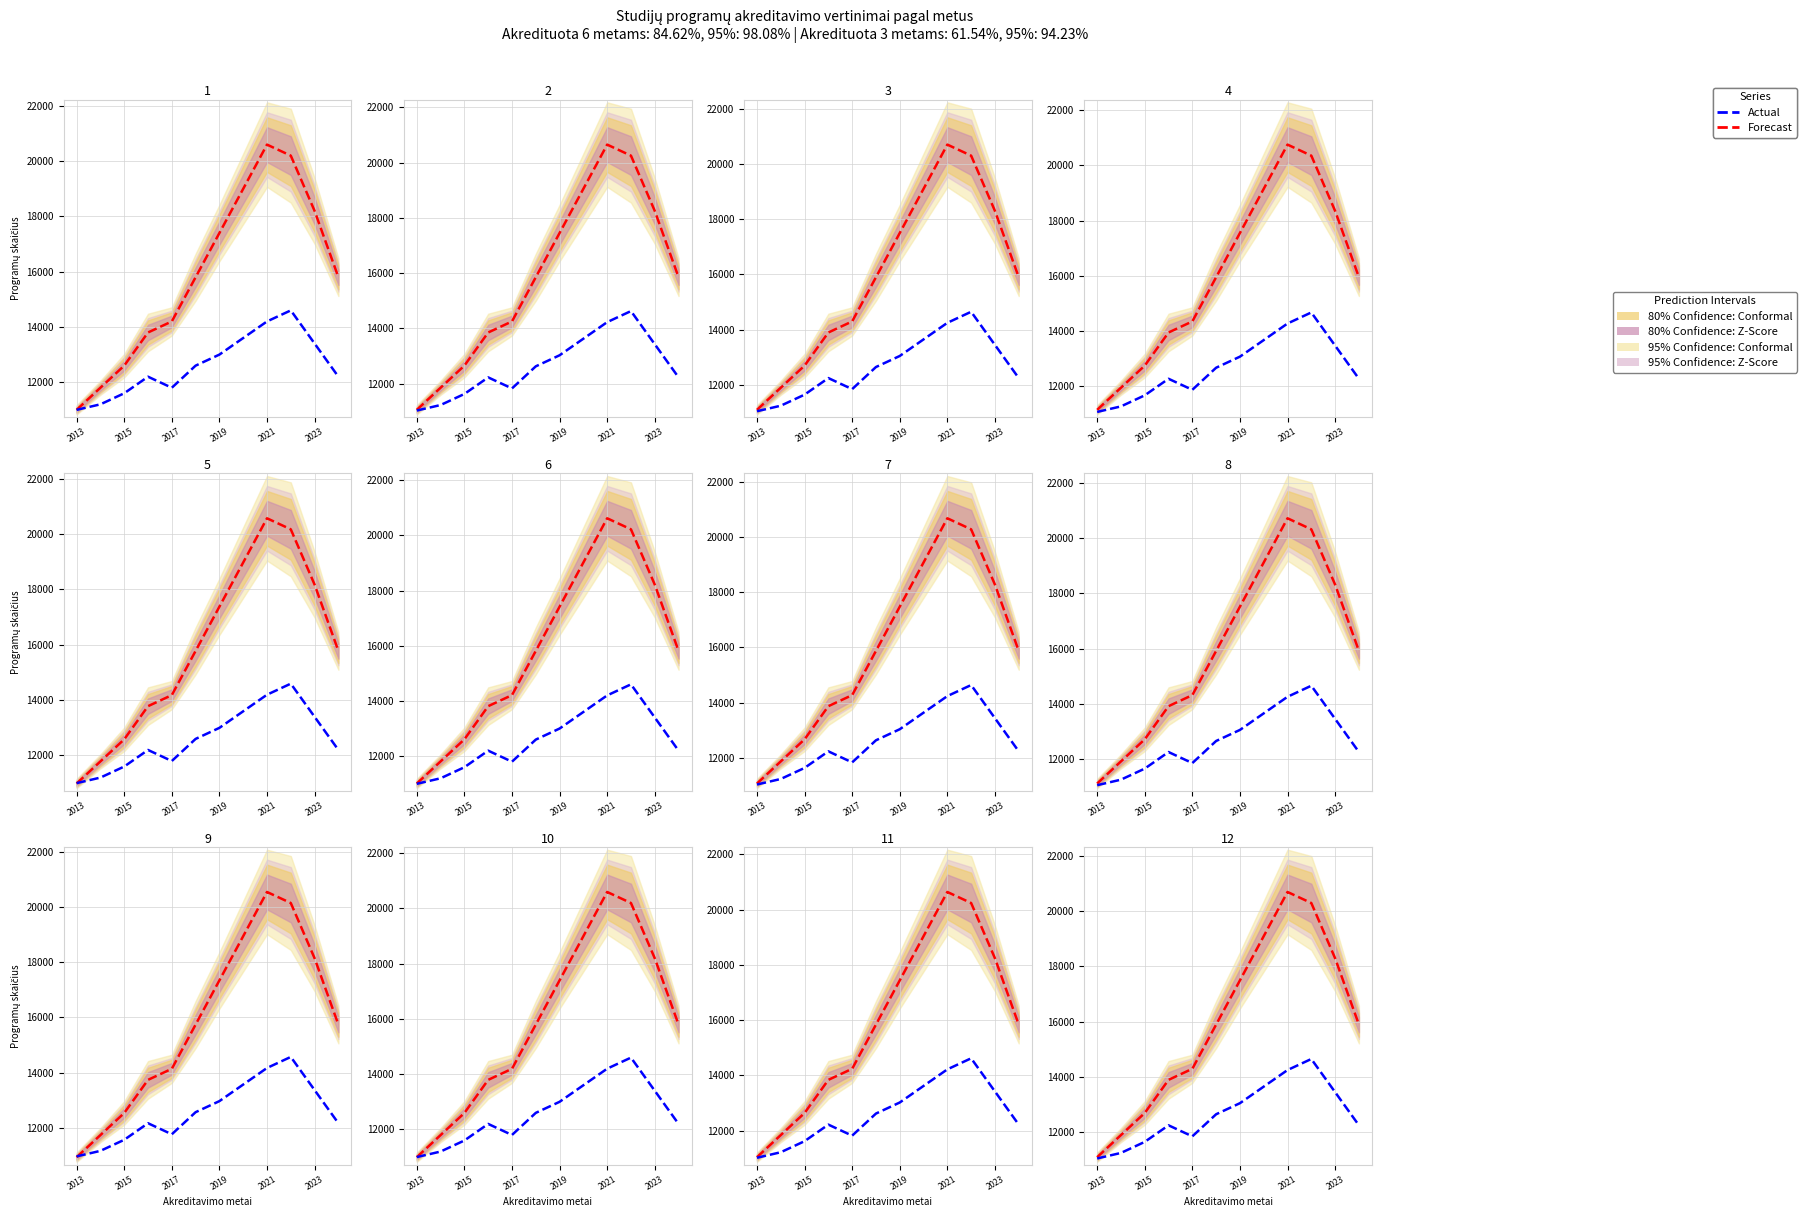

What is the difference between the maximum and minimum values in the Forecast series?

9600